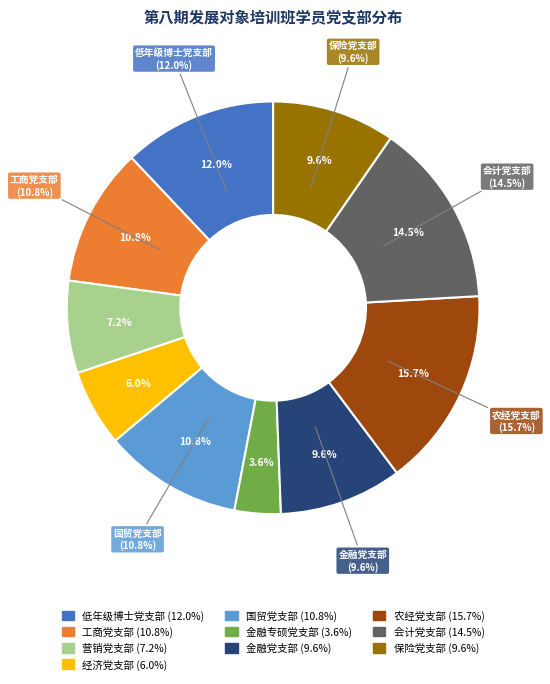

To the nearest percent, what is the difference between the 金融专硕党支部 and 工商党支部 slice percentages?

7%